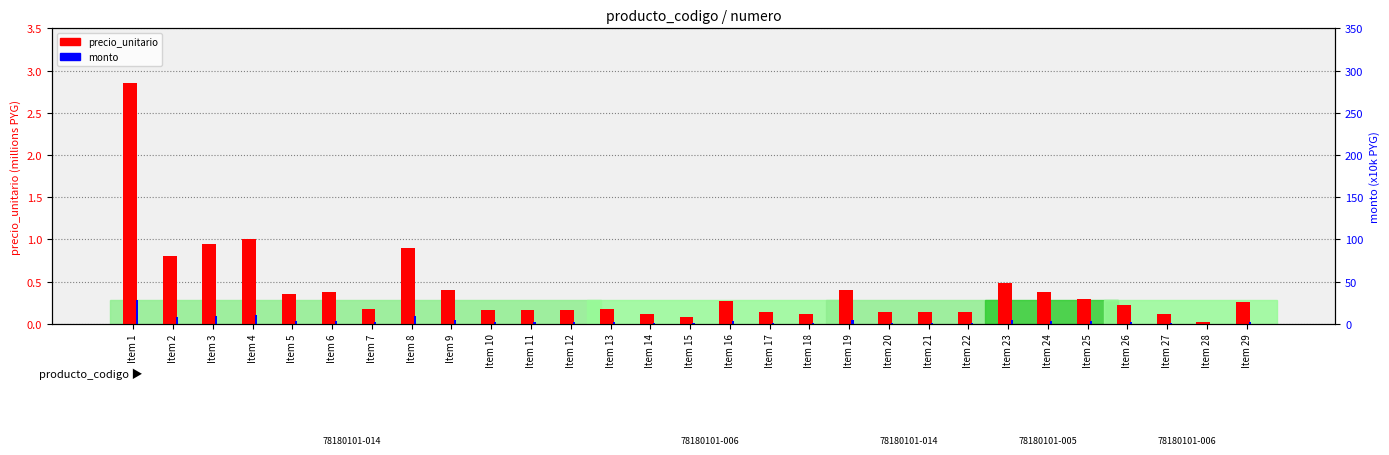

True or false: precio_unitario has a value of 0.7 at Item 23.

False